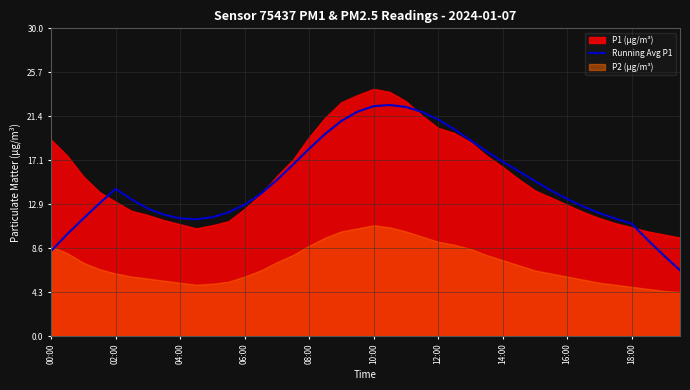

True or false: Running Avg P1 has a value of 11.0 at 18:00.

True